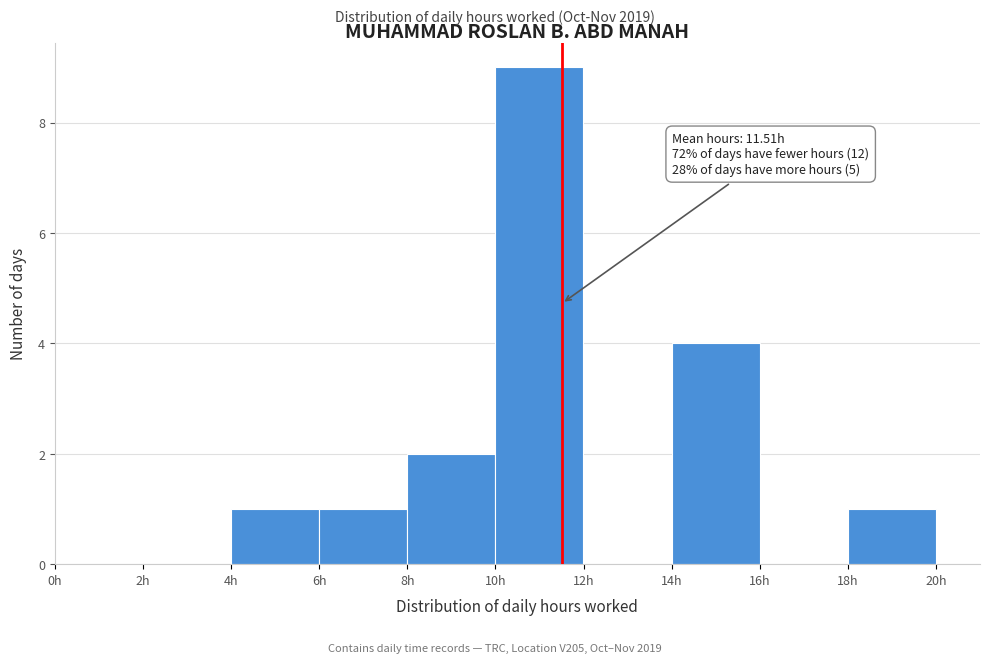

Over which range of the x-axis is the bar tallest?

10 to 12